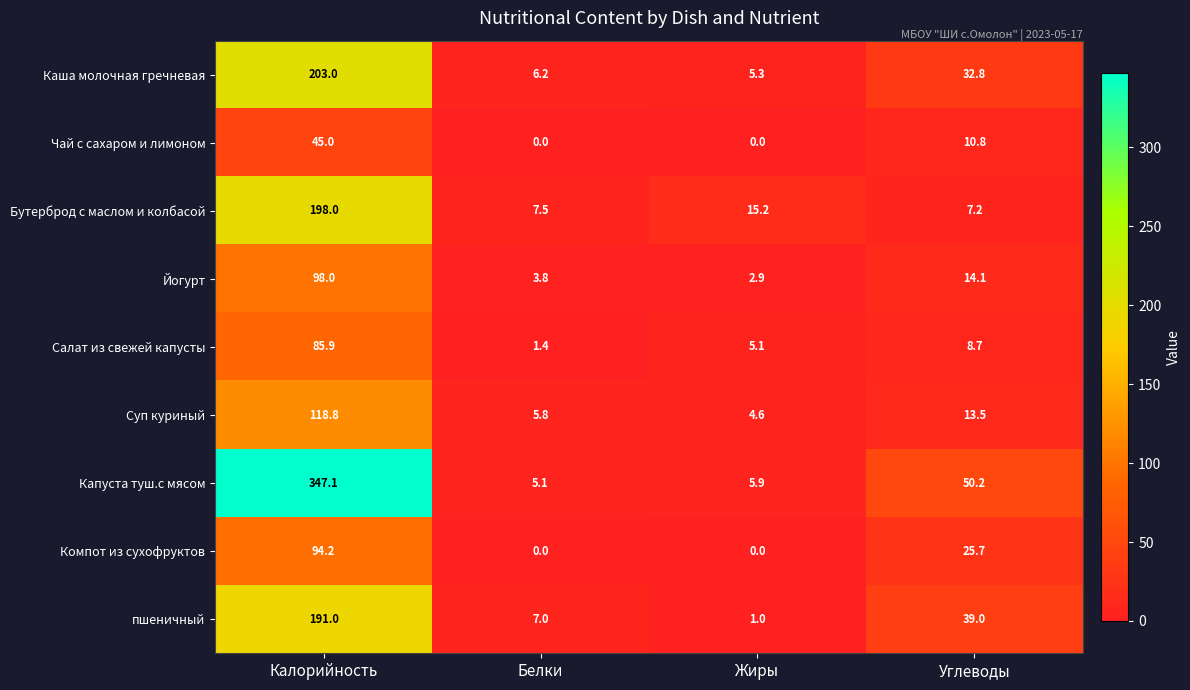

List the series in order of their peak value, highest first.

Капуста туш.с мясом, Каша молочная гречневая, Бутерброд с маслом и колбасой, пшеничный, Суп куриный, Йогурт, Компот из сухофруктов, Салат из свежей капусты, Чай с сахаром и лимоном